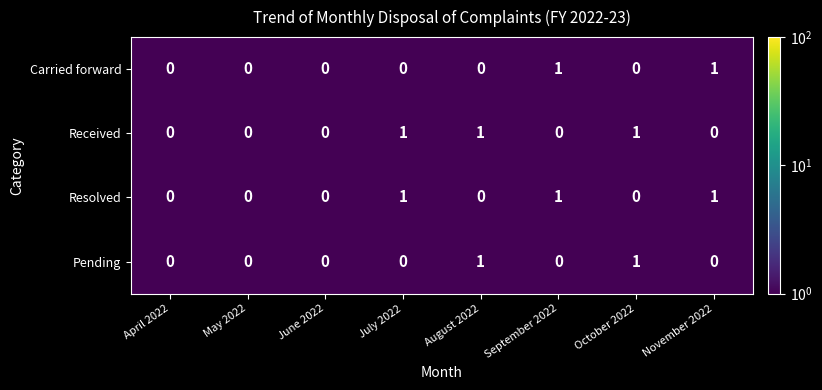

What is the sum of all Received values?

3